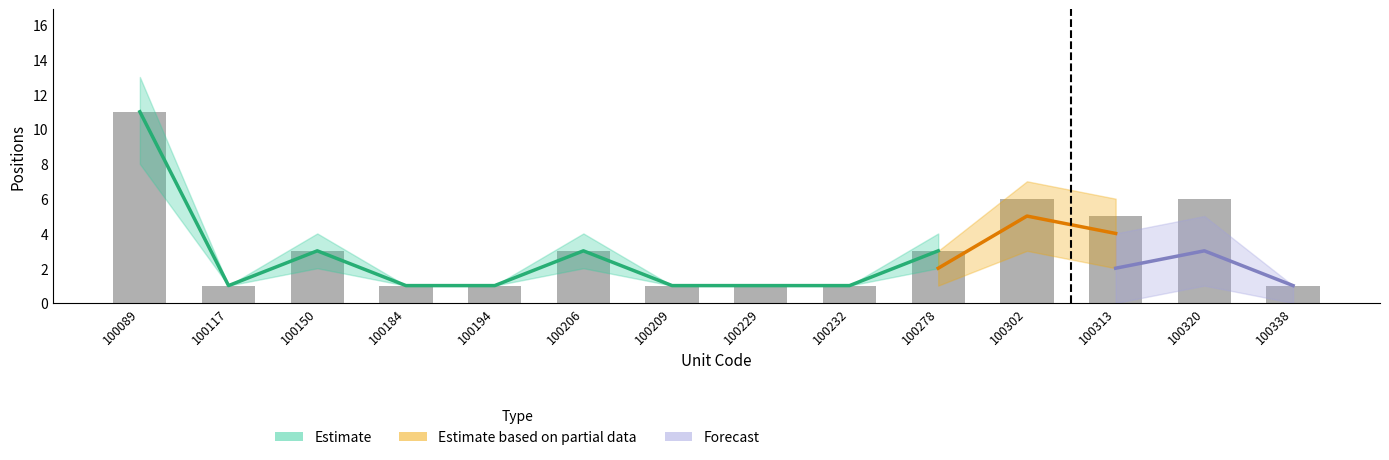

At how many categories does at least one series exceed 7?

1